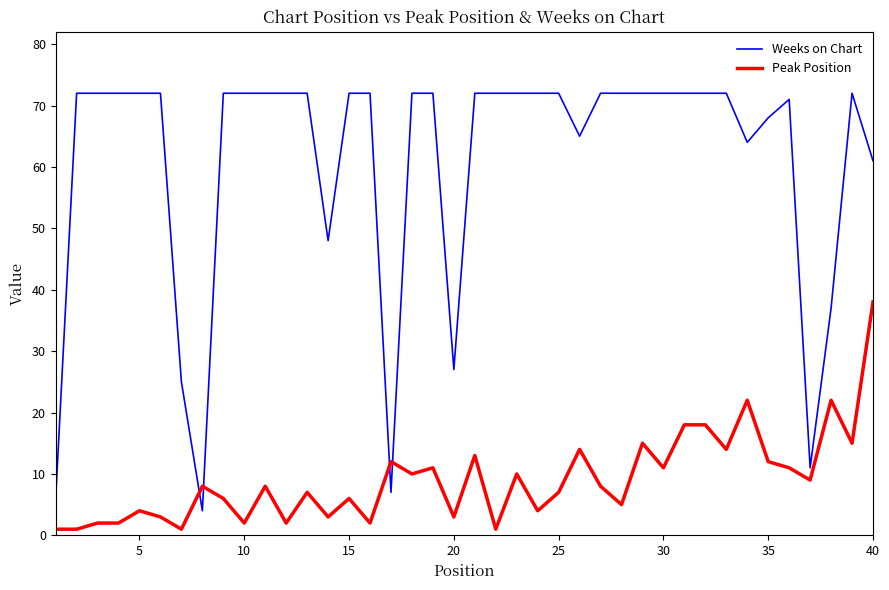

Which series has the widest spread of values?

Weeks on Chart